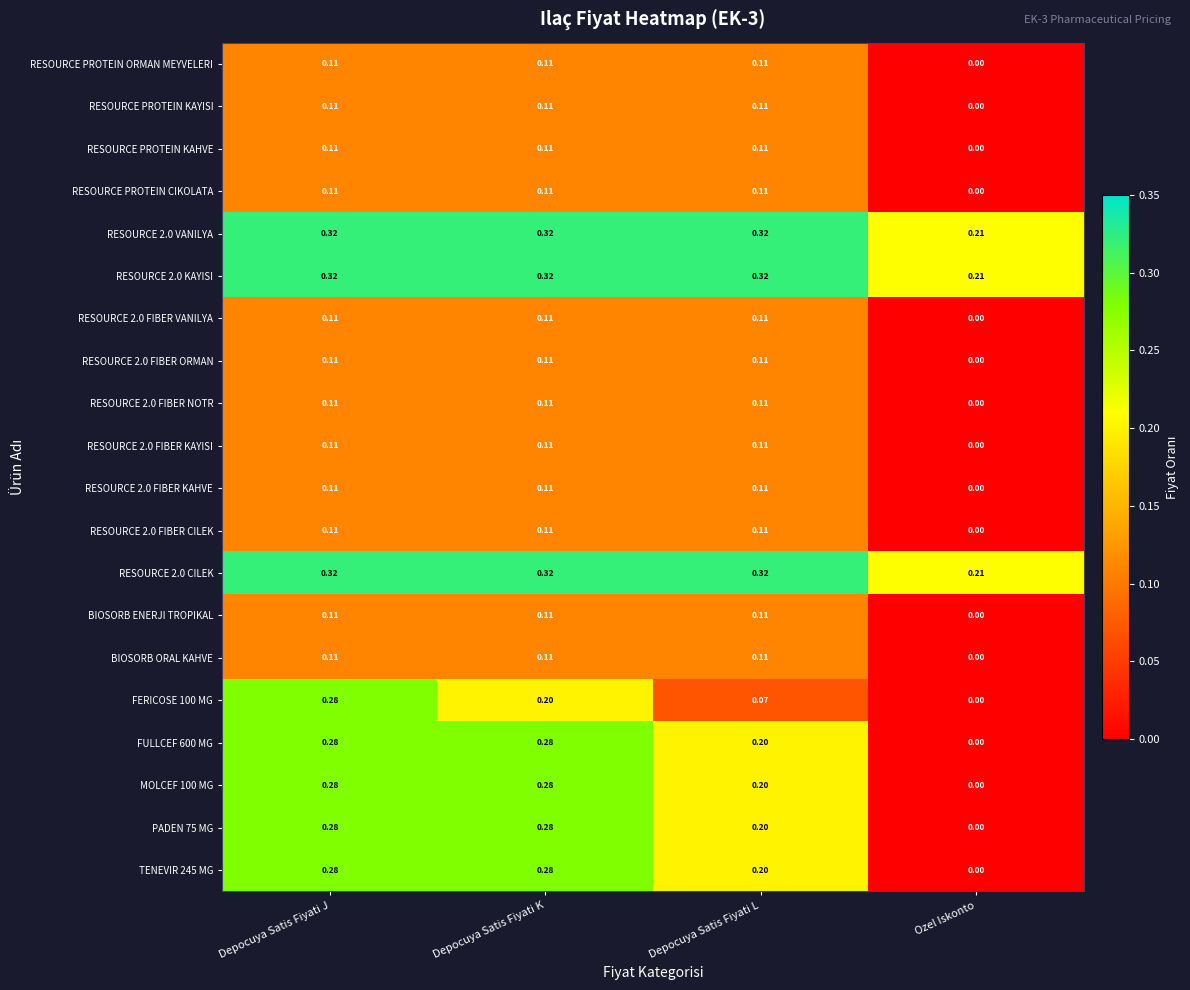

At which category is the sum across all series the highest?

Depocuya Satis Fiyati J